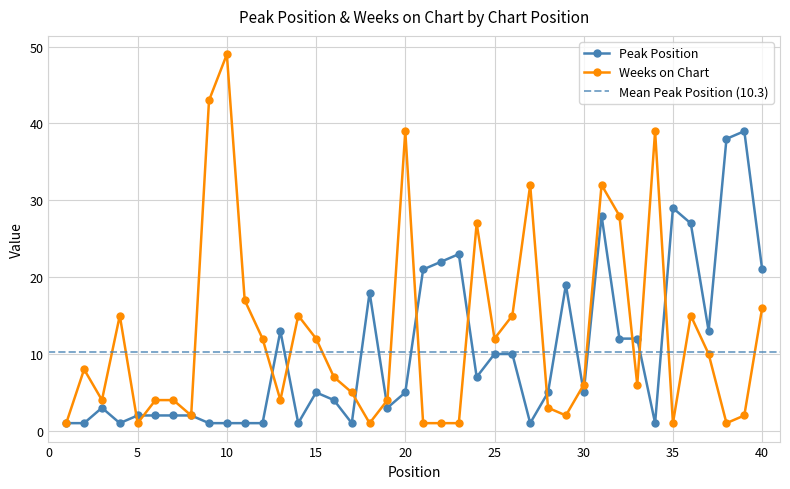

List the series in order of their peak value, highest first.

Weeks on Chart, Peak Position